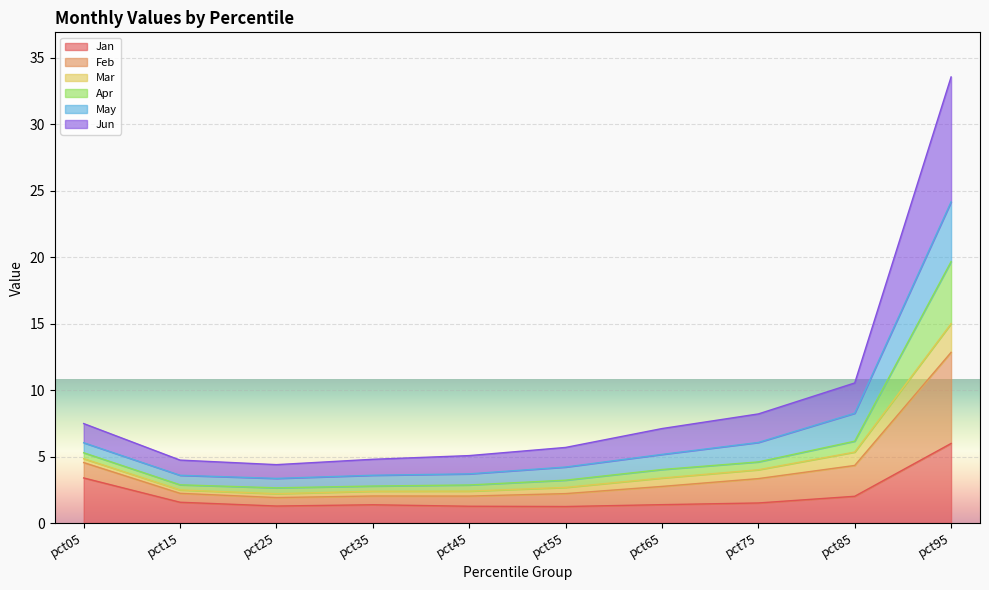

What is the lowest value of the Jan series?

1.2